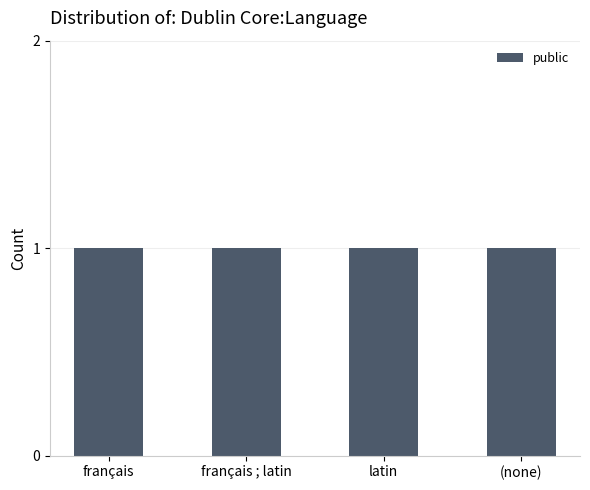

At which category is the sum across all series the highest?

français